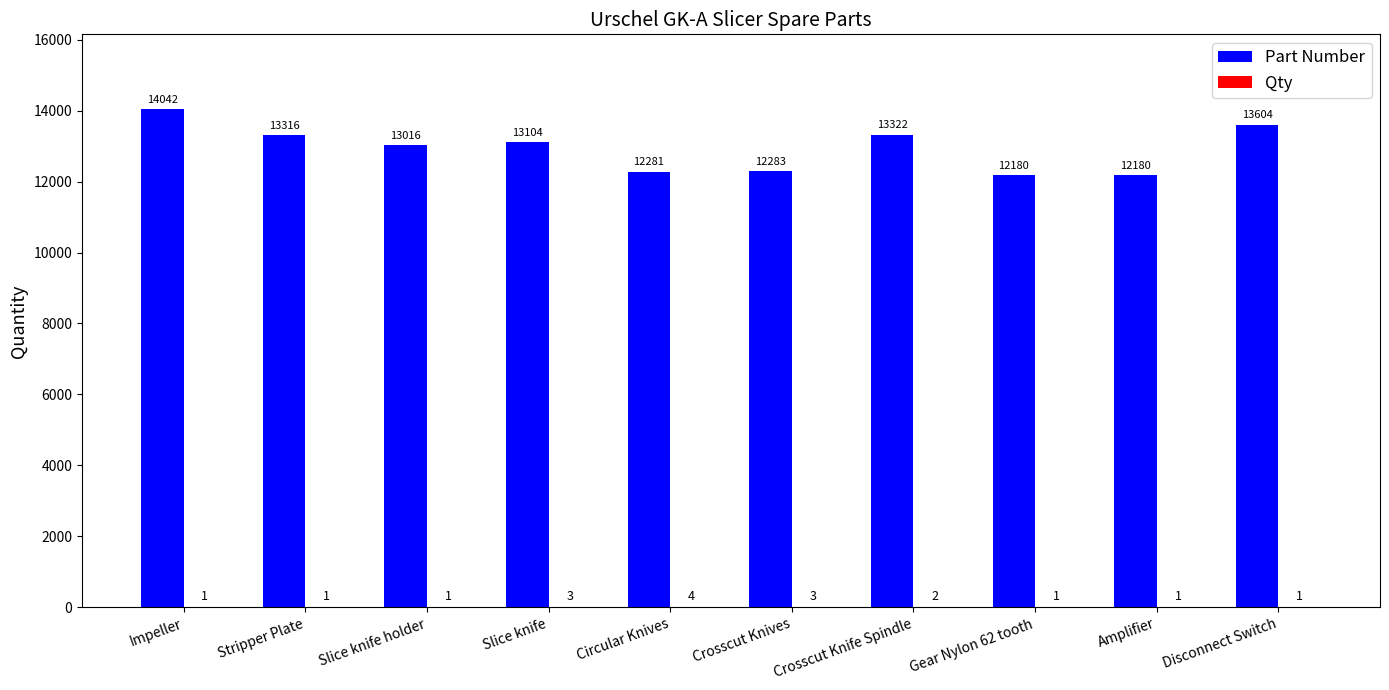

True or false: Part Number has a value of 6307 at Impeller.

False